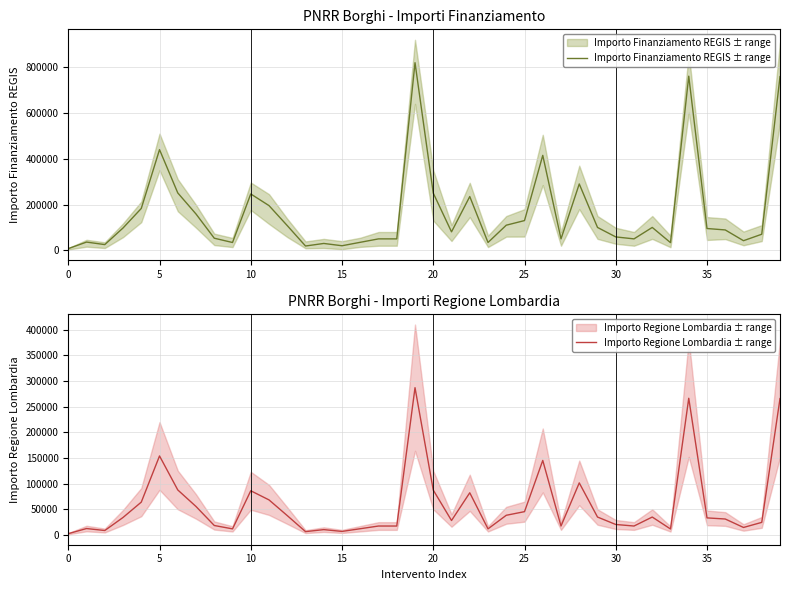

The value of Importo Finanziamento REGIS ± range at 12 is 107946.2. True or false?

True